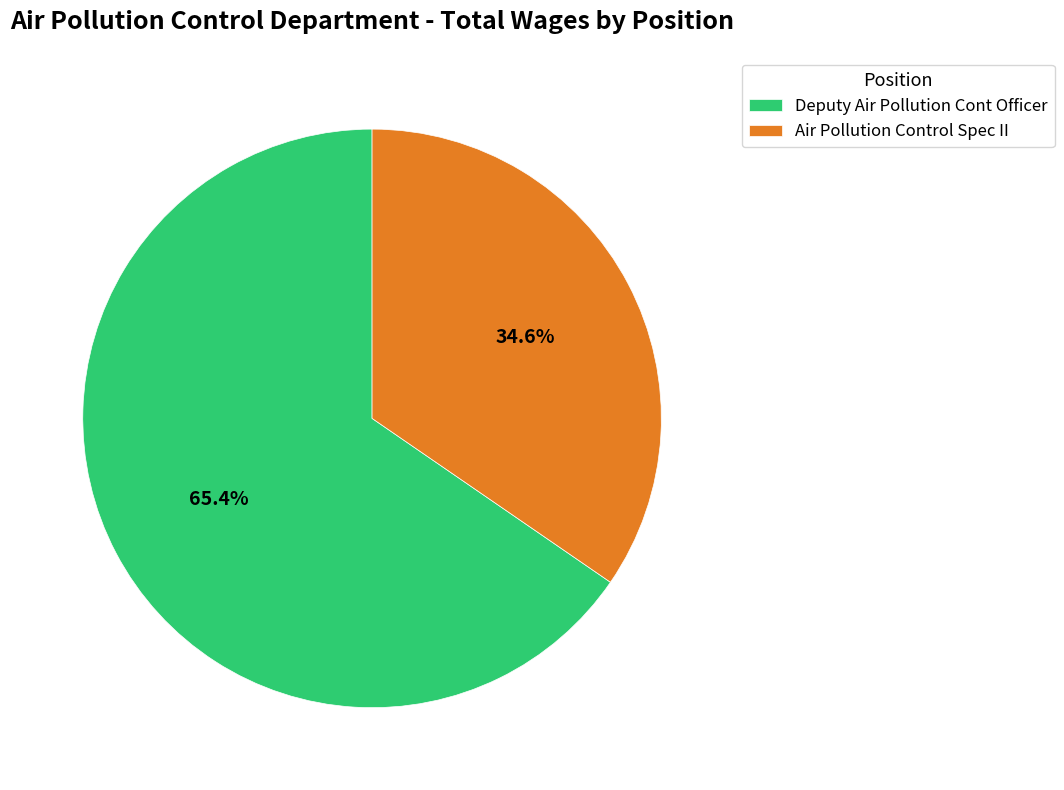

How many segments does this pie chart have?

2